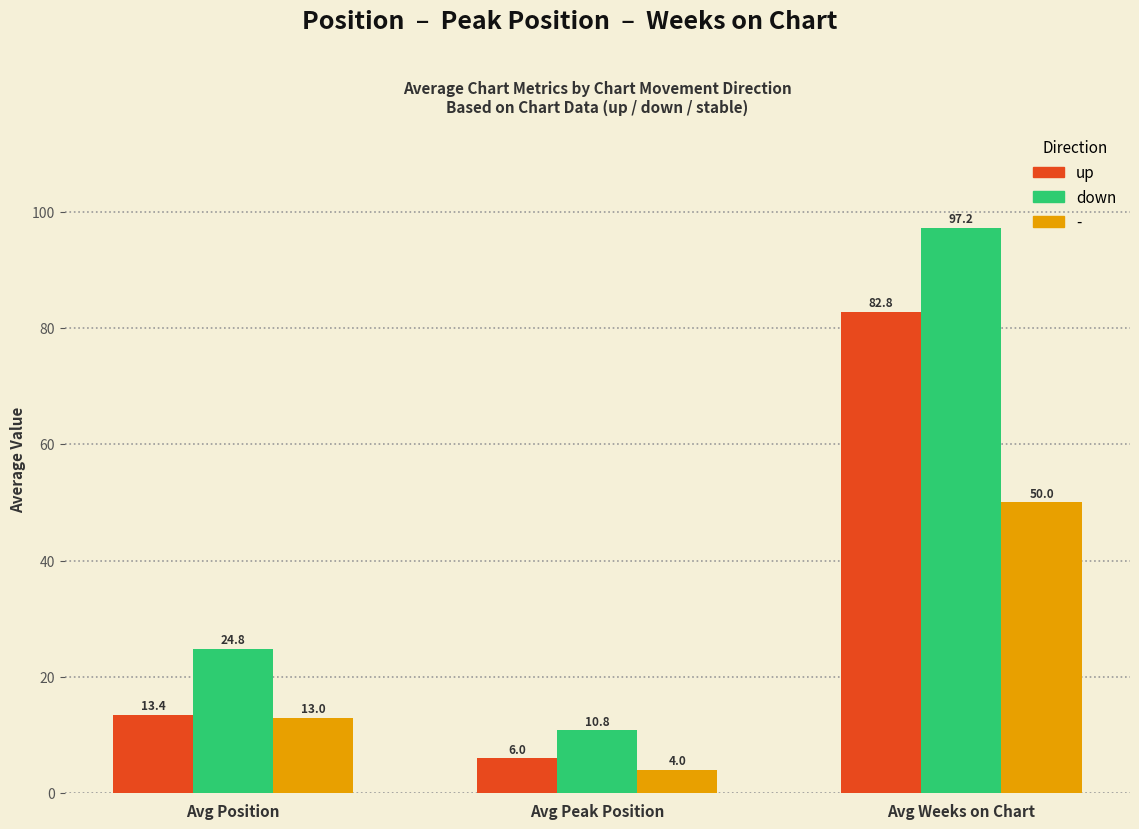

How many values in the up series are below 13?

1